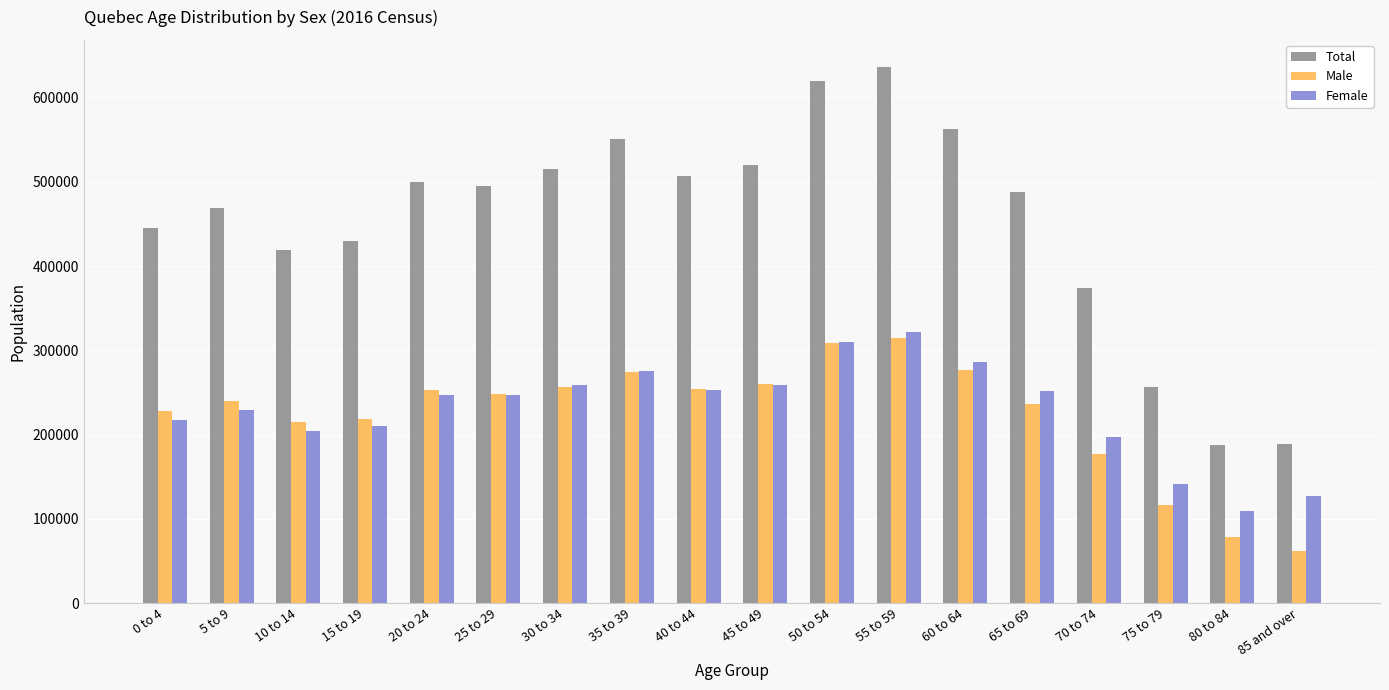

What is the spread (max minus min) of values at 0 to 4?

227960